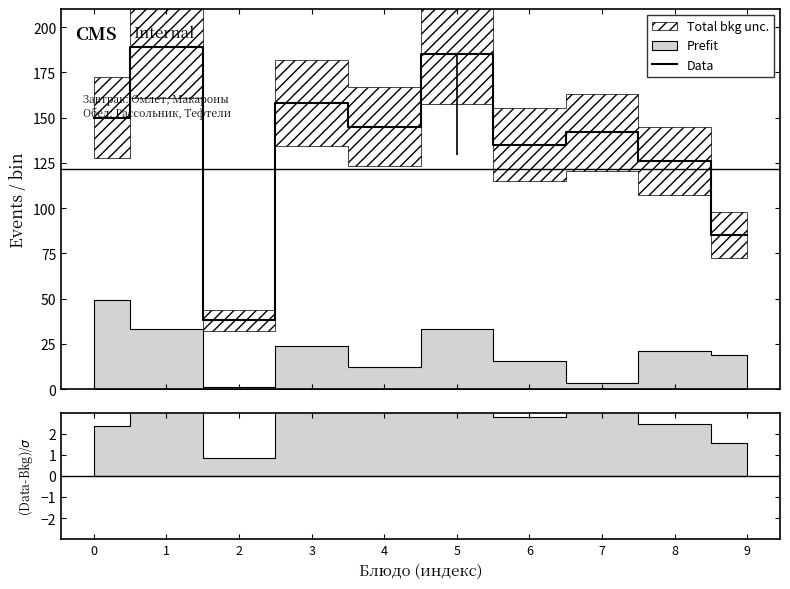

How many lines are shown in the chart?

1